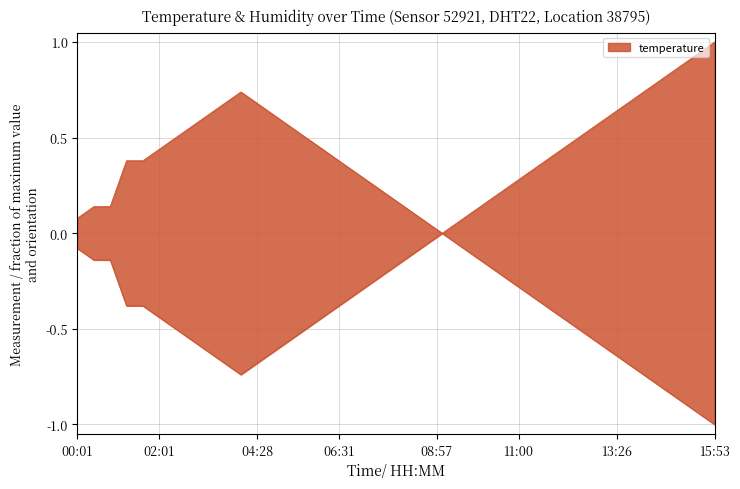

Rank the categories by value from lowest to highest.

04:04, 03:39, 04:28, 03:15, 04:53, 02:50, 05:17, 02:26, 05:42, 02:01, 06:06, 01:12, 01:36, 06:31, 06:55, 07:20, 07:44, 00:23, 00:47, 08:08, 00:01, 08:33, 08:57, 09:22, 09:46, 10:11, 10:35, 11:00, 11:24, 11:48, 12:13, 12:37, 13:02, 13:26, 13:51, 14:15, 14:40, 15:04, 15:29, 15:53